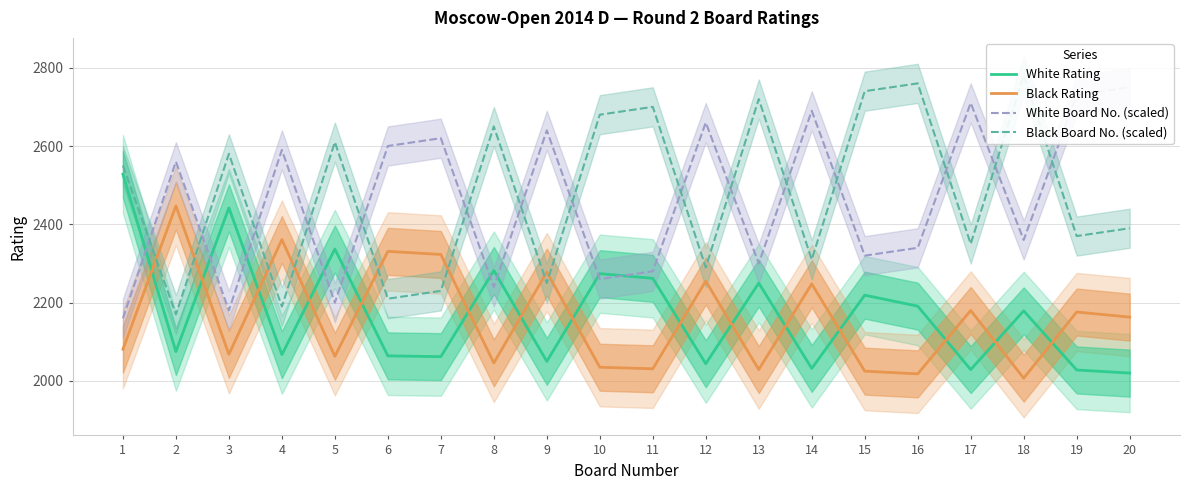

Reading right to left, list all the values displayed in this chart.

White Rating: 2020	2028	2179	2029	2191	2219	2032	2250	2044	2262	2274	2050	2282	2062	2064	2337	2067	2442	2075	2528
Black Rating: 2163	2176	2007	2180	2018	2025	2248	2029	2255	2031	2035	2278	2046	2323	2331	2063	2361	2068	2447	2081
White Board No. (scaled): 2750	2730	2360	2710	2340	2320	2690	2300	2660	2280	2260	2640	2240	2620	2600	2200	2590	2180	2560	2160
Black Board No. (scaled): 2390	2370	2780	2350	2760	2740	2310	2720	2290	2700	2680	2250	2650	2230	2210	2610	2190	2580	2170	2550